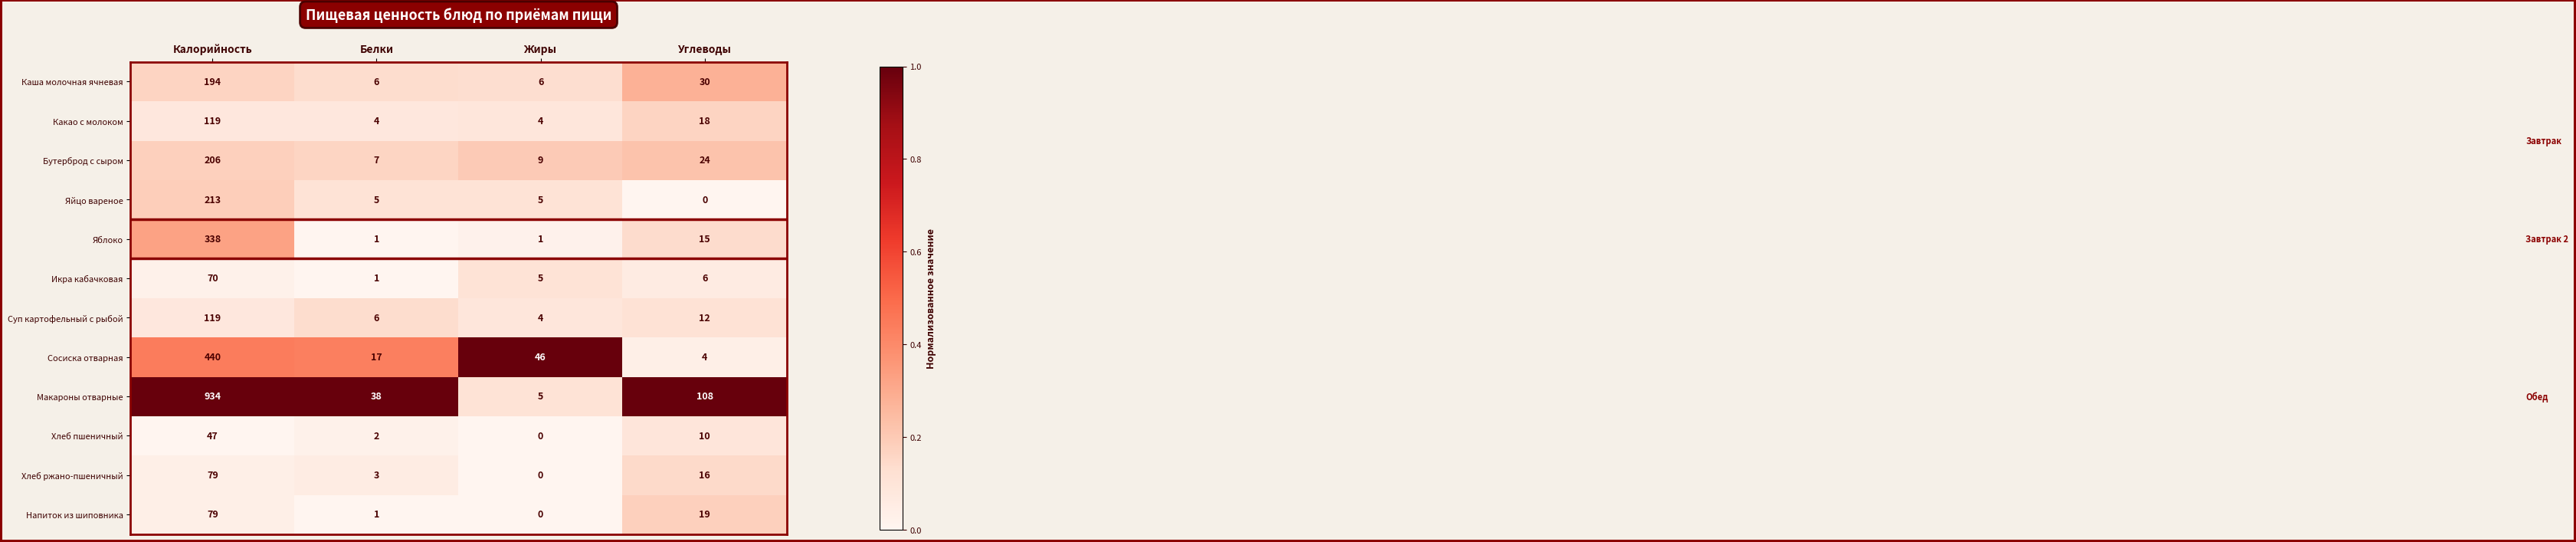

How many distinct data groups are displayed?

12